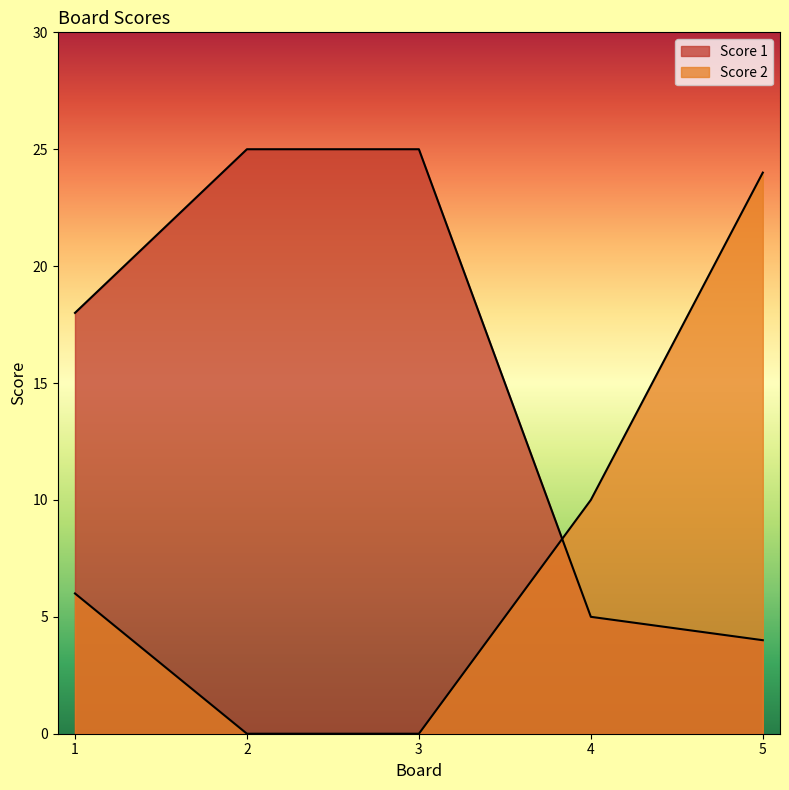

How many lines are shown in the chart?

2